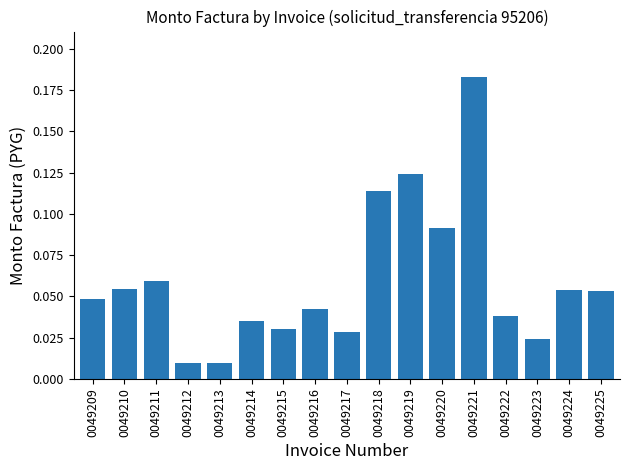

What is the change in value from 0049213 to 0049220?

+0.1